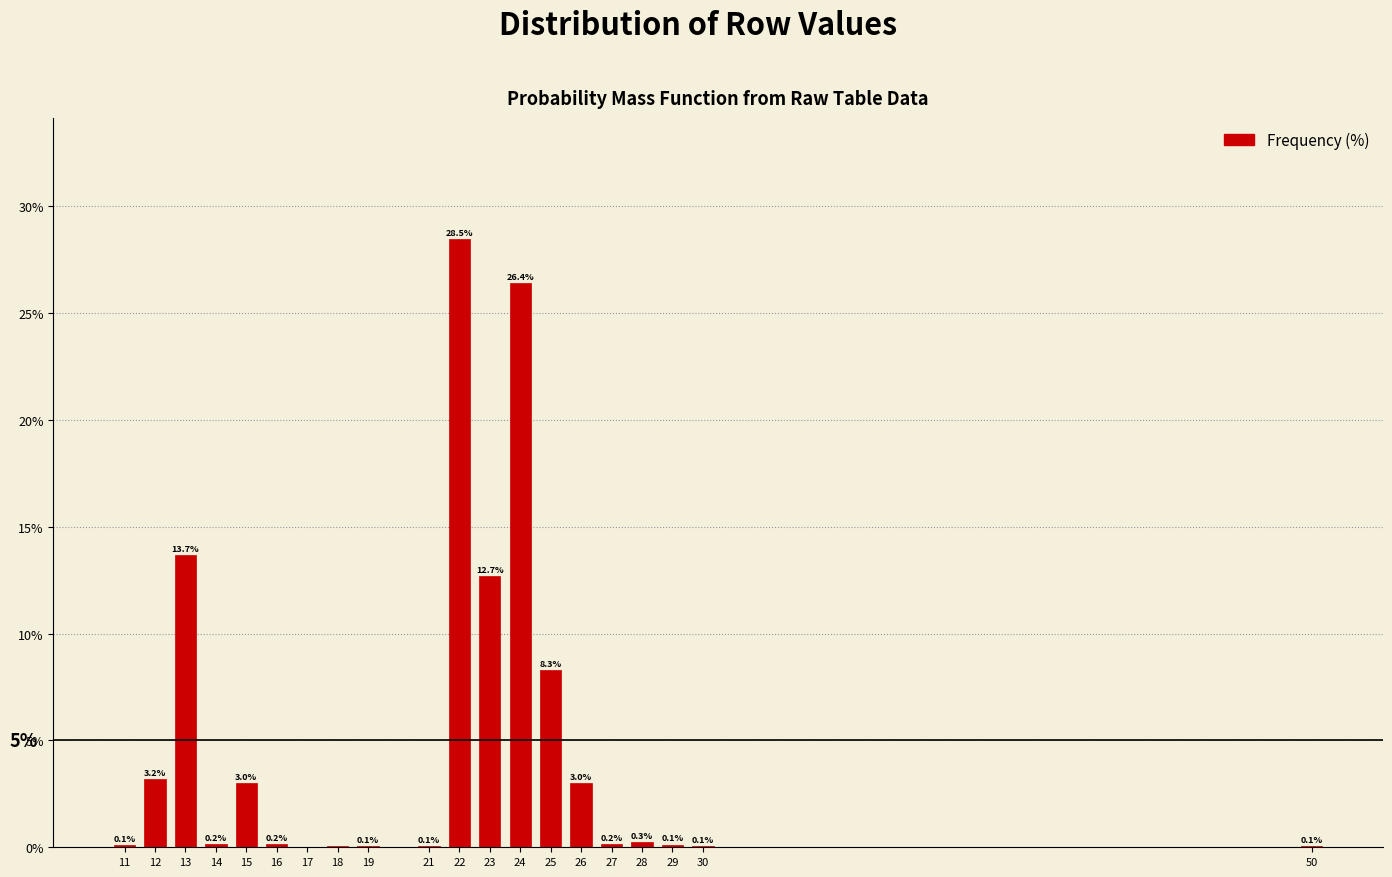

Read the value at 22.

28.5